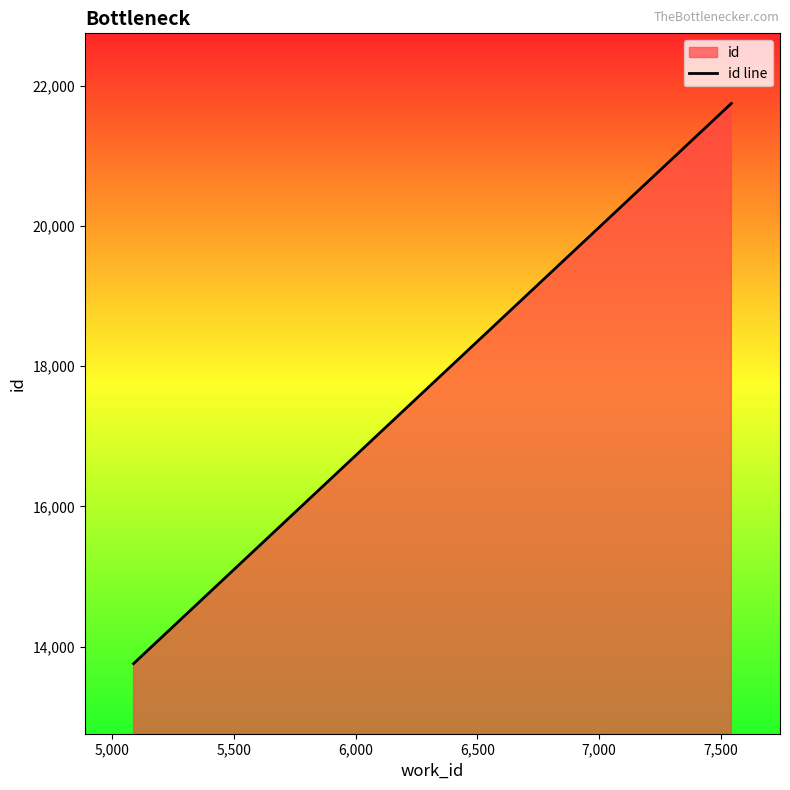

What is the average value?

17753